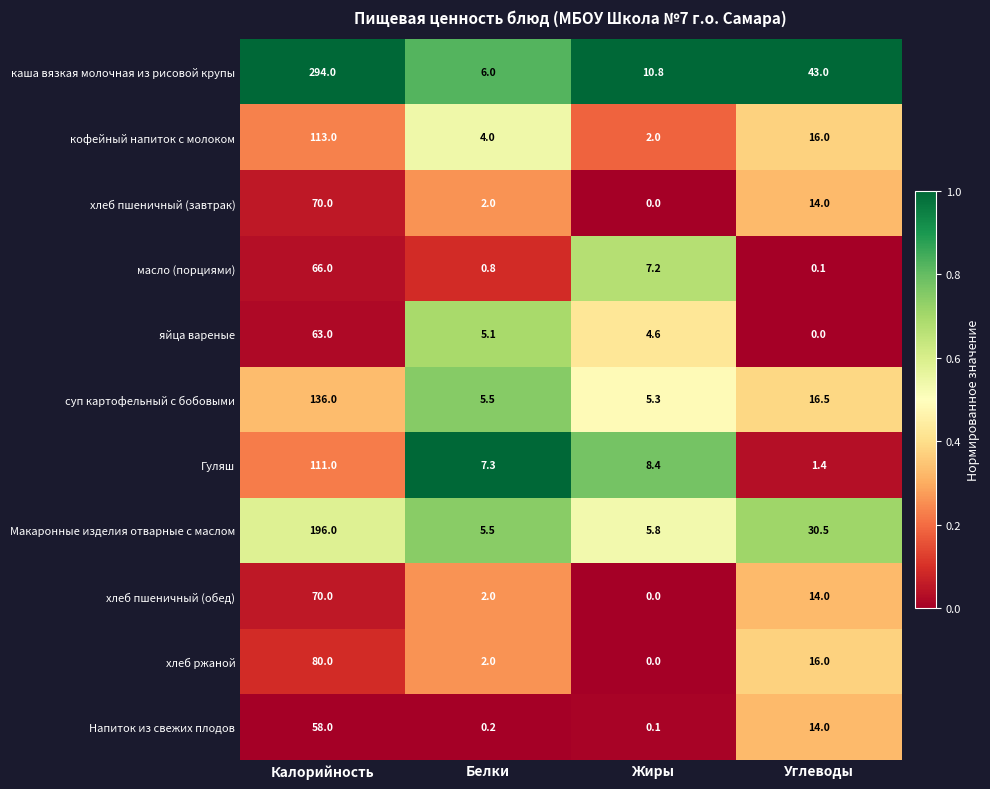

What is the difference between the maximum and minimum values in the масло (порциями) series?

65.9